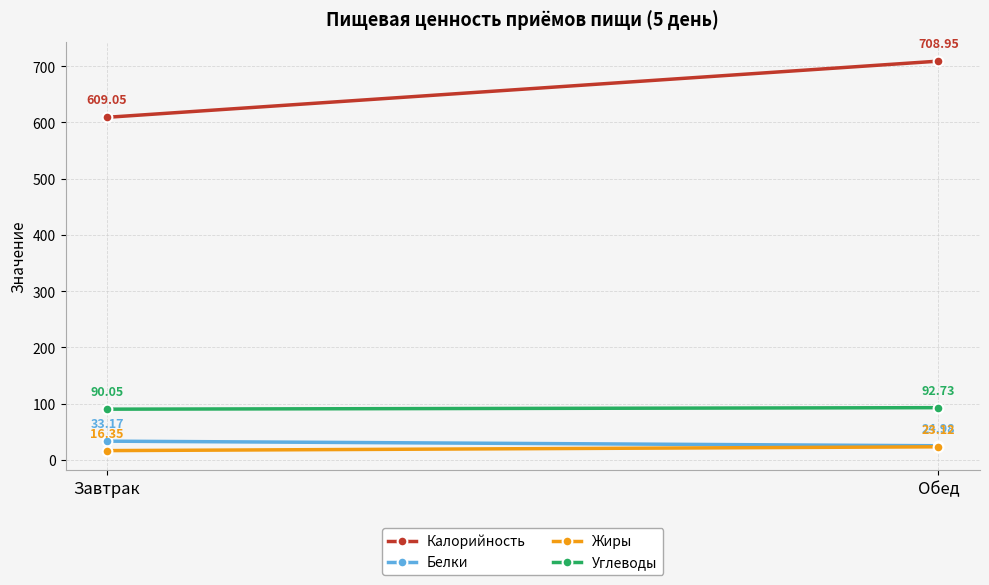

How many lines are shown in the chart?

4